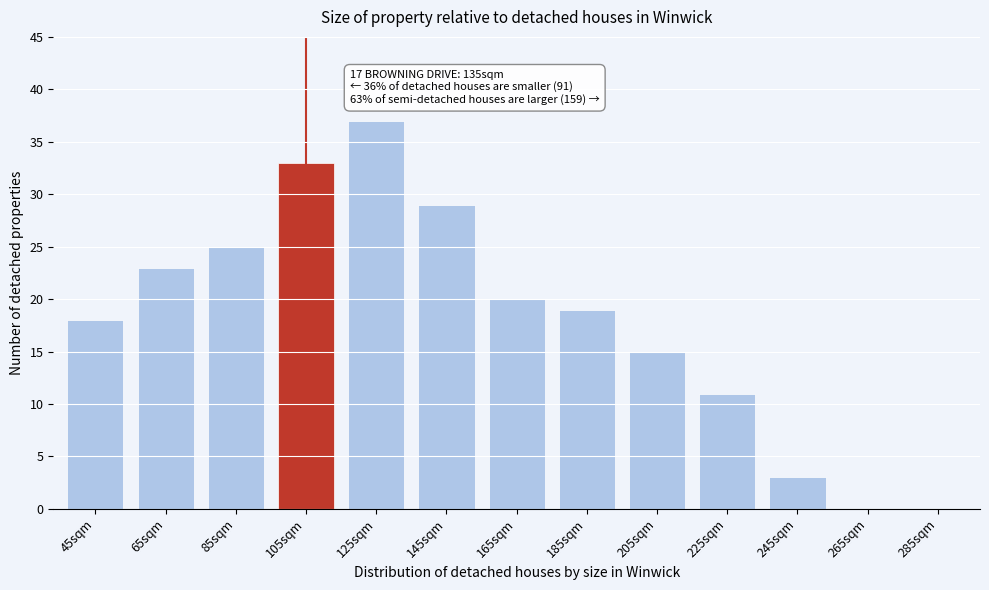

Reading left to right, what are all the values shown in this chart?

45sqm=18	65sqm=23	85sqm=25	105sqm=33	125sqm=37	145sqm=29	165sqm=20	185sqm=19	205sqm=15	225sqm=11	245sqm=3	265sqm=0	285sqm=0